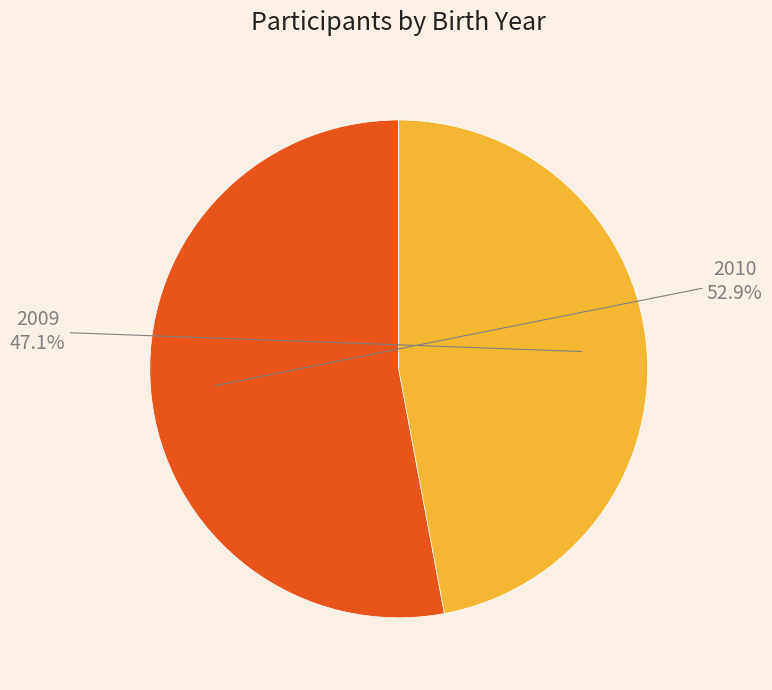

How many slices are in this pie chart?

2